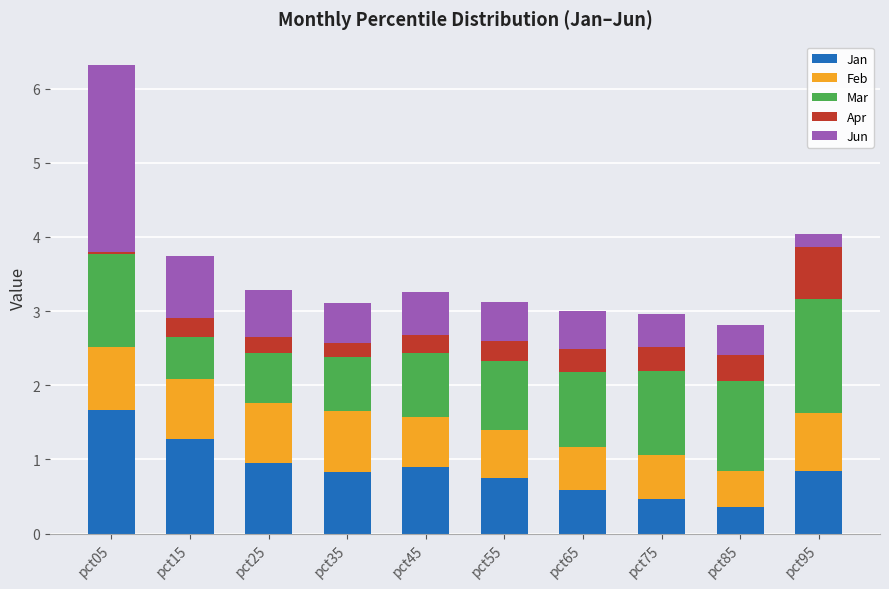

What is the total value across all series at pct05?

6.3